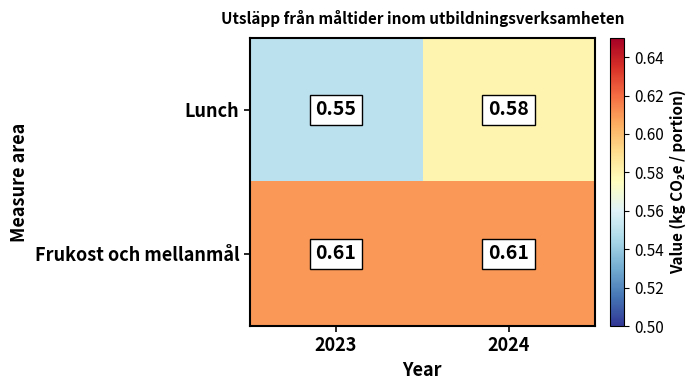

List the series in order of their peak value, highest first.

Frukost och mellanmål, Lunch